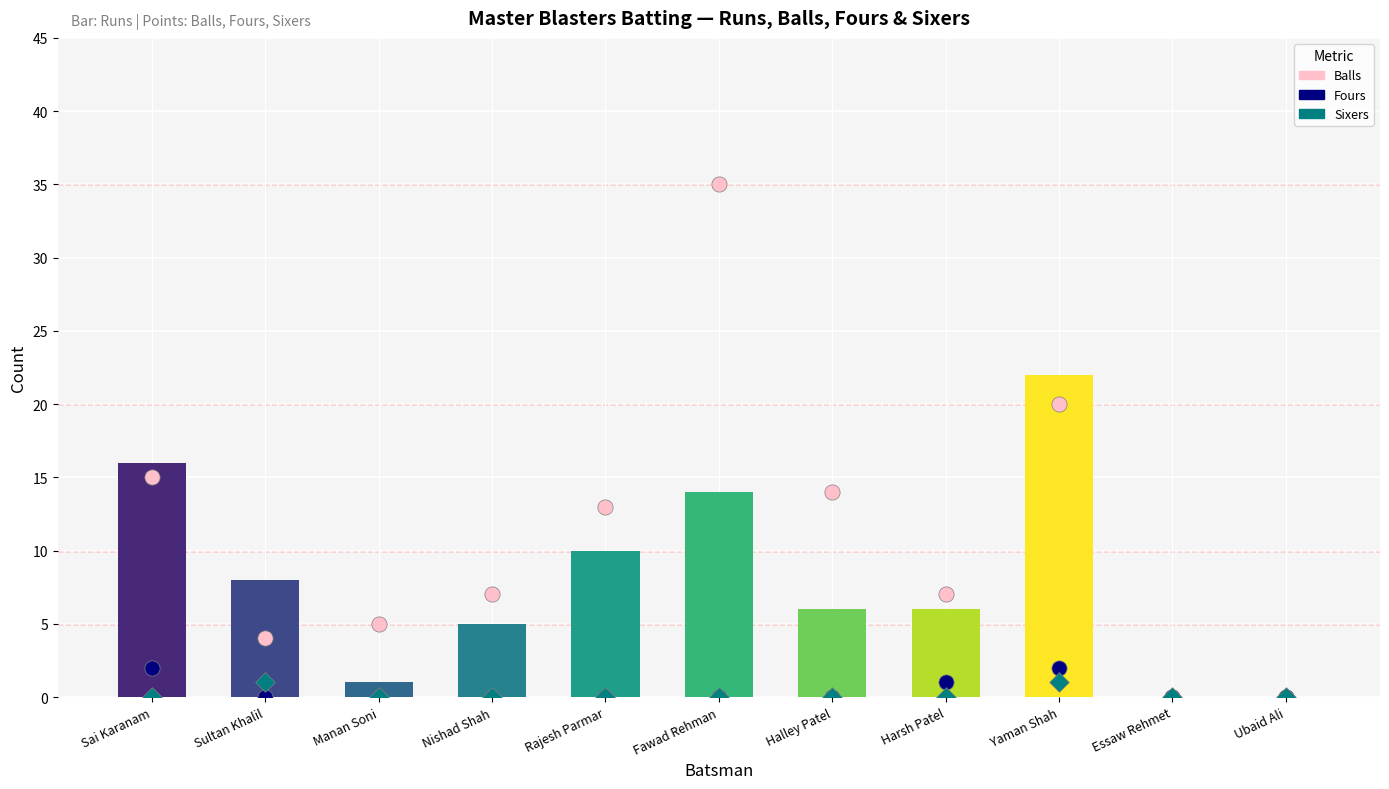

What are all the series names shown in the legend?

Balls, Fours, Sixers